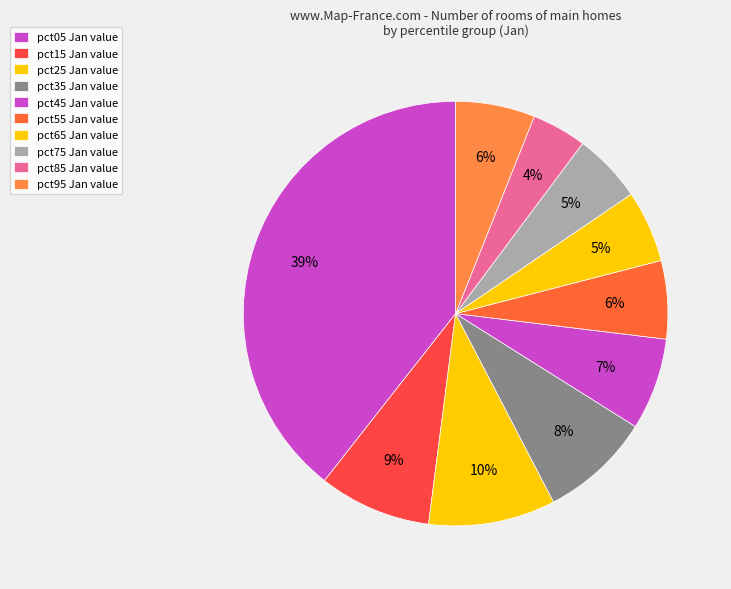

How many slices are in this pie chart?

10